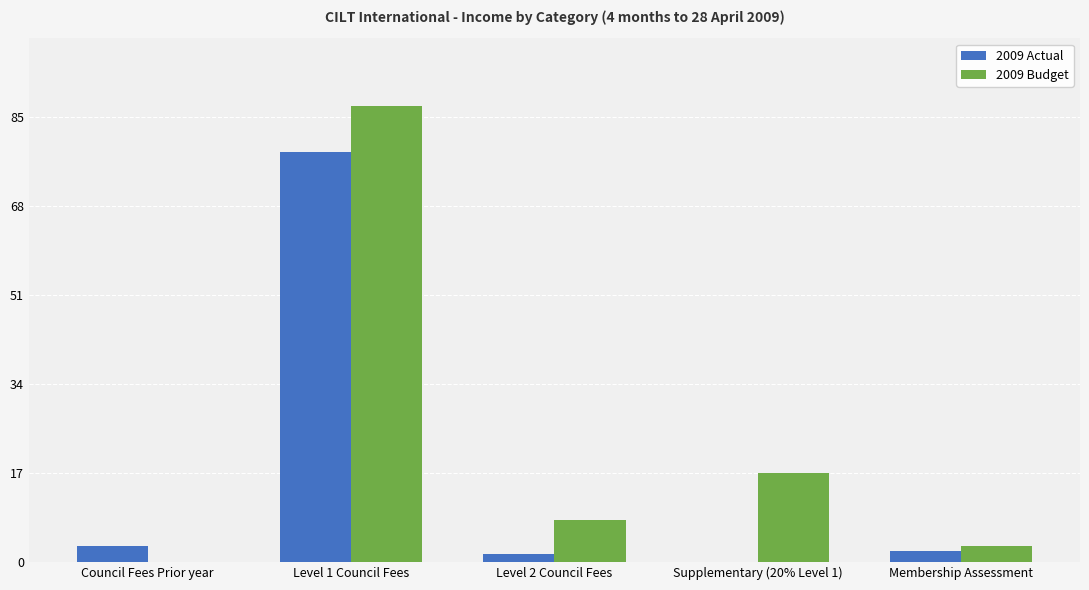

What are all the series names shown in the legend?

2009 Actual, 2009 Budget